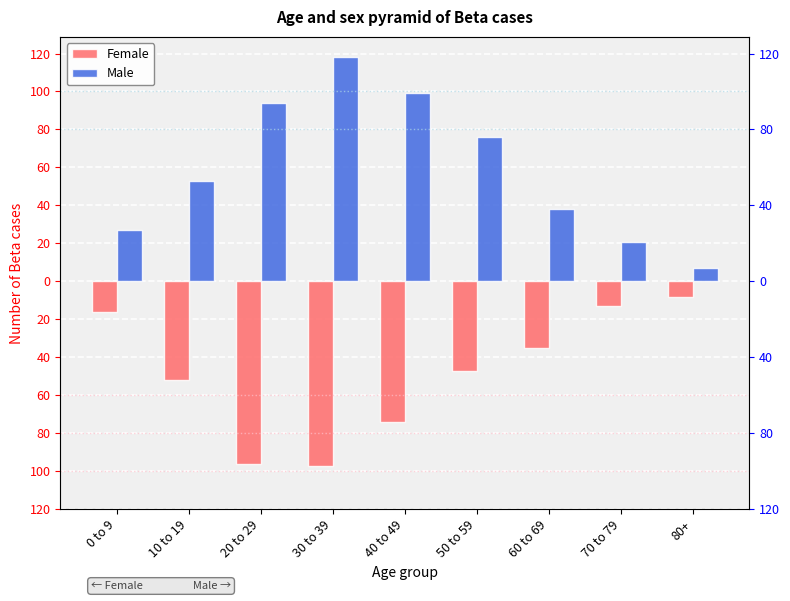

What is the lowest value of the Male series?

7